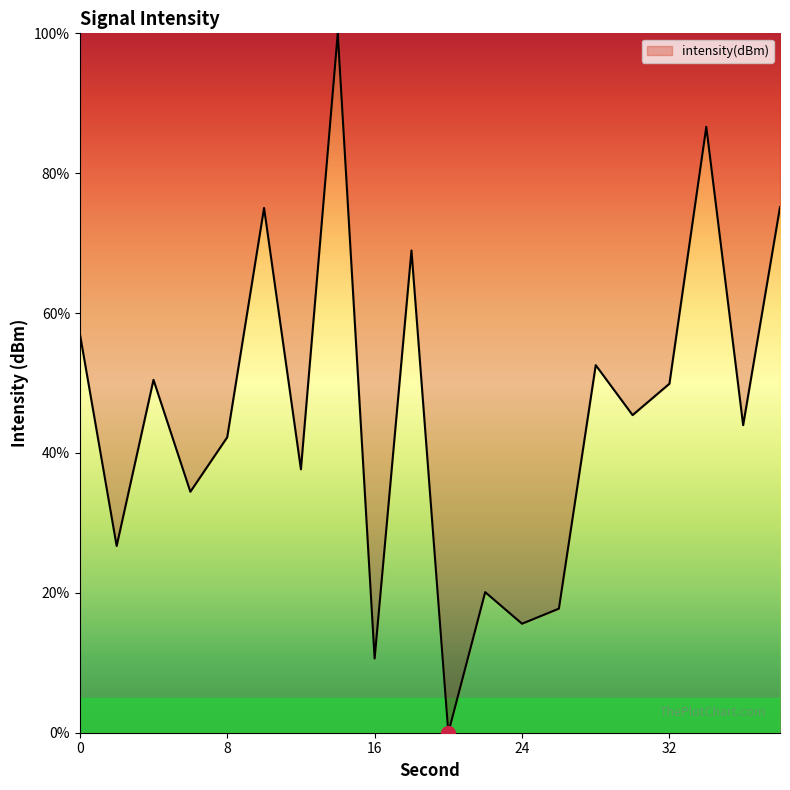

What is the sum of all values?

910.3